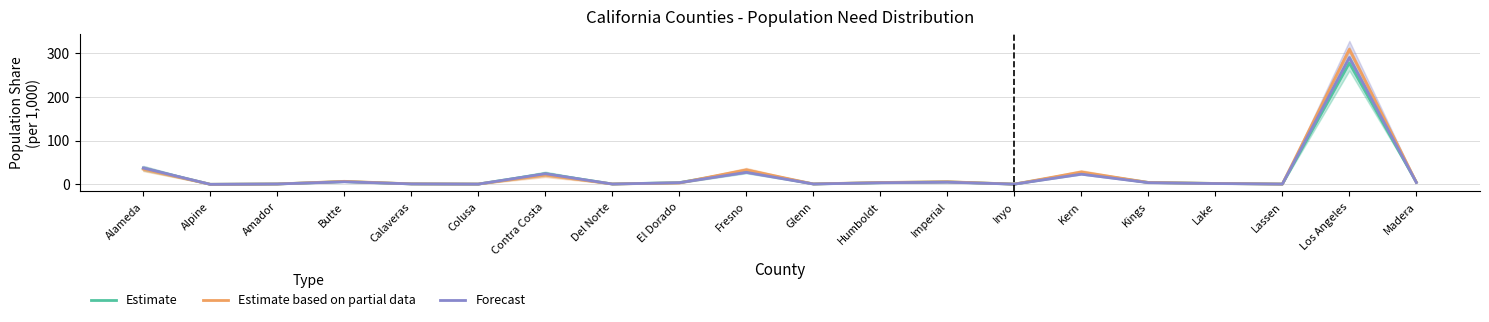

What value does the Estimate based on partial data series have at Inyo?

0.5